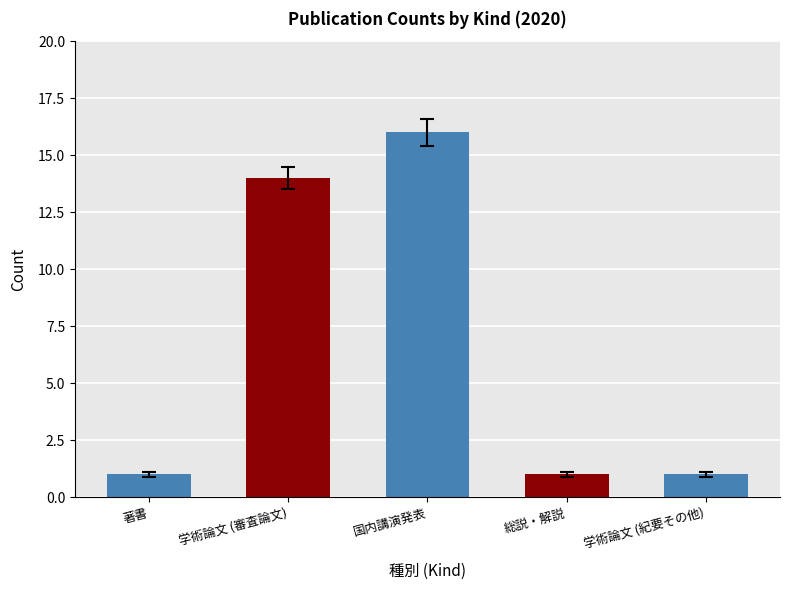

What position from the left is 学術論文 (紀要その他)?

5